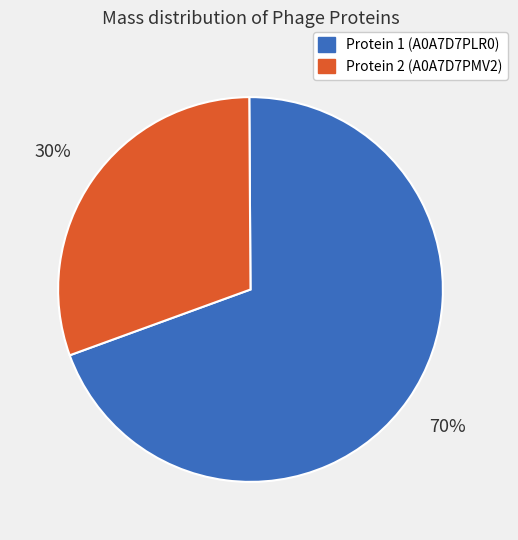

Does any single category account for the majority?

Yes